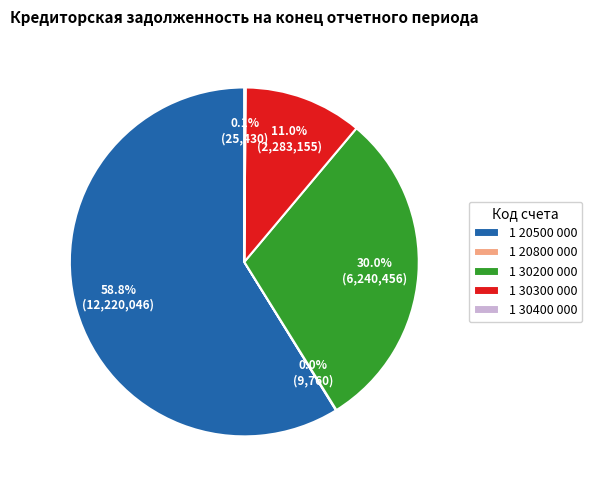

To the nearest percent, what percentage of the pie is 1 30300 000?

11%